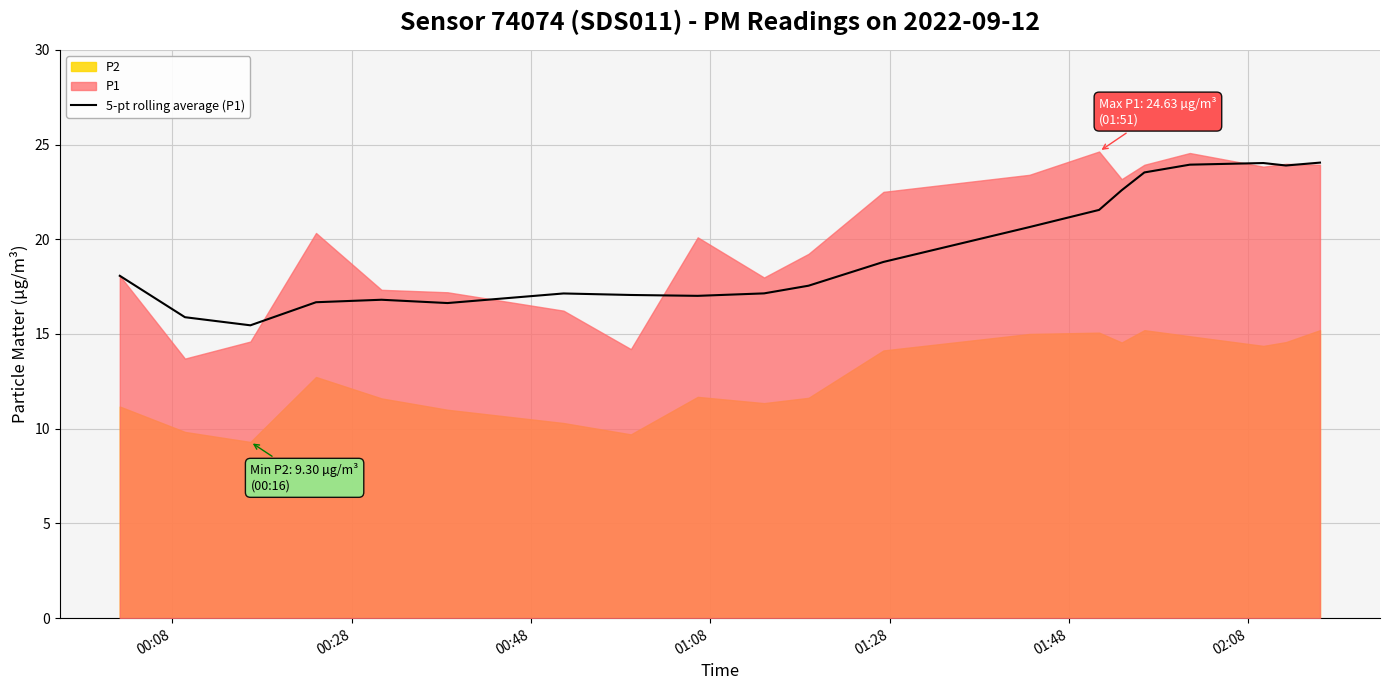

What is the maximum value for 5-pt rolling average (P1)?

24.0